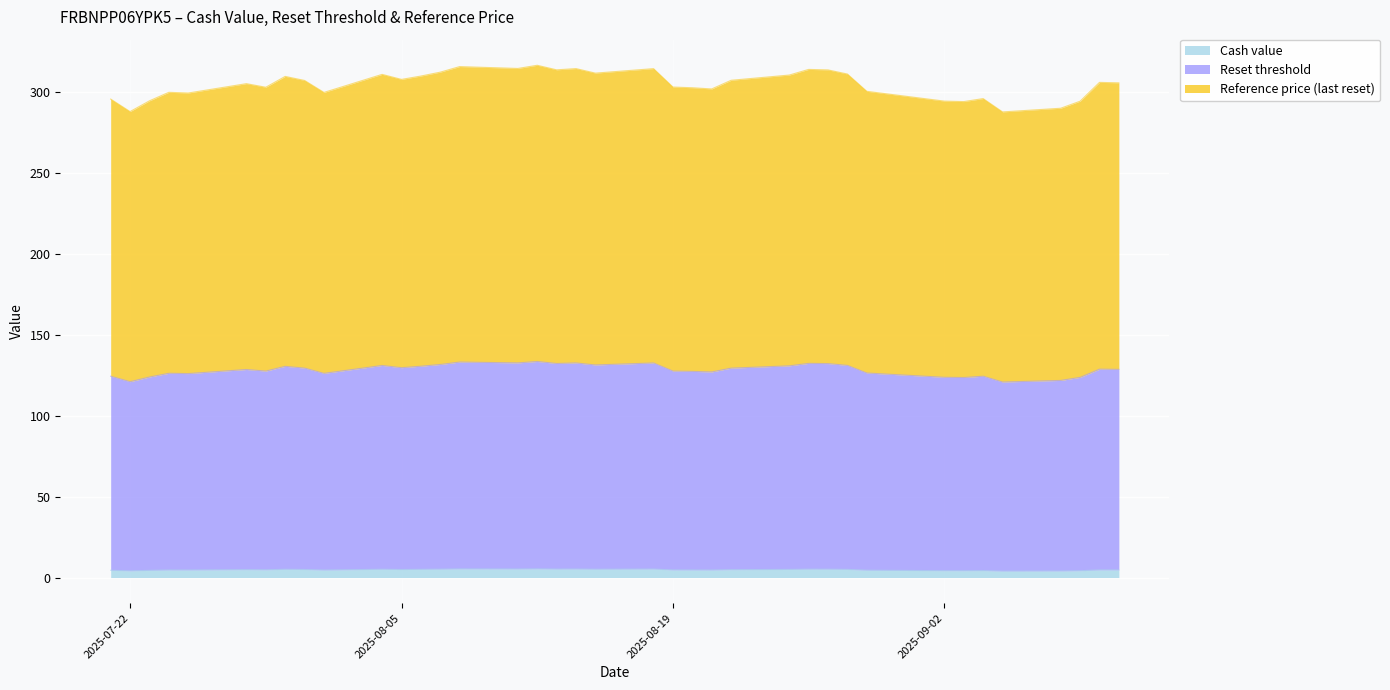

Between 2025-08-22 and 2025-09-09, which series saw the biggest shift?

Reset threshold